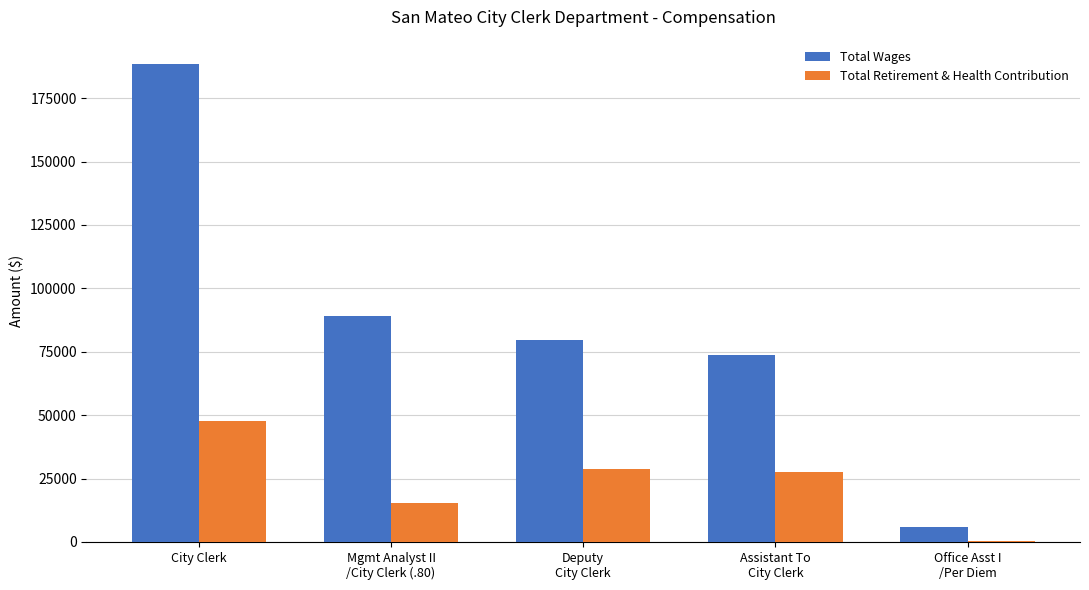

Does the chart contain stacked bars?

No